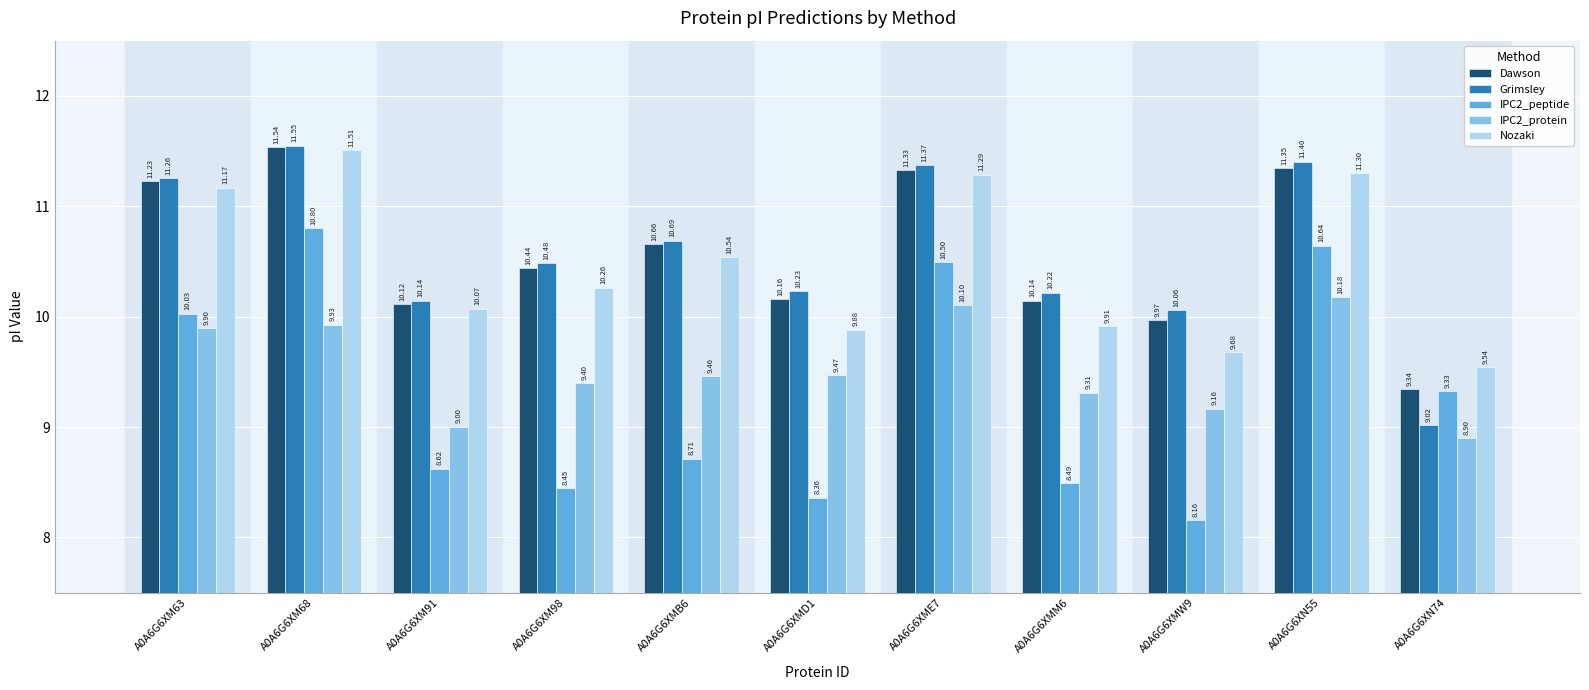

Is it true that Grimsley equals 11.4 at A0A6G6XN55?

True